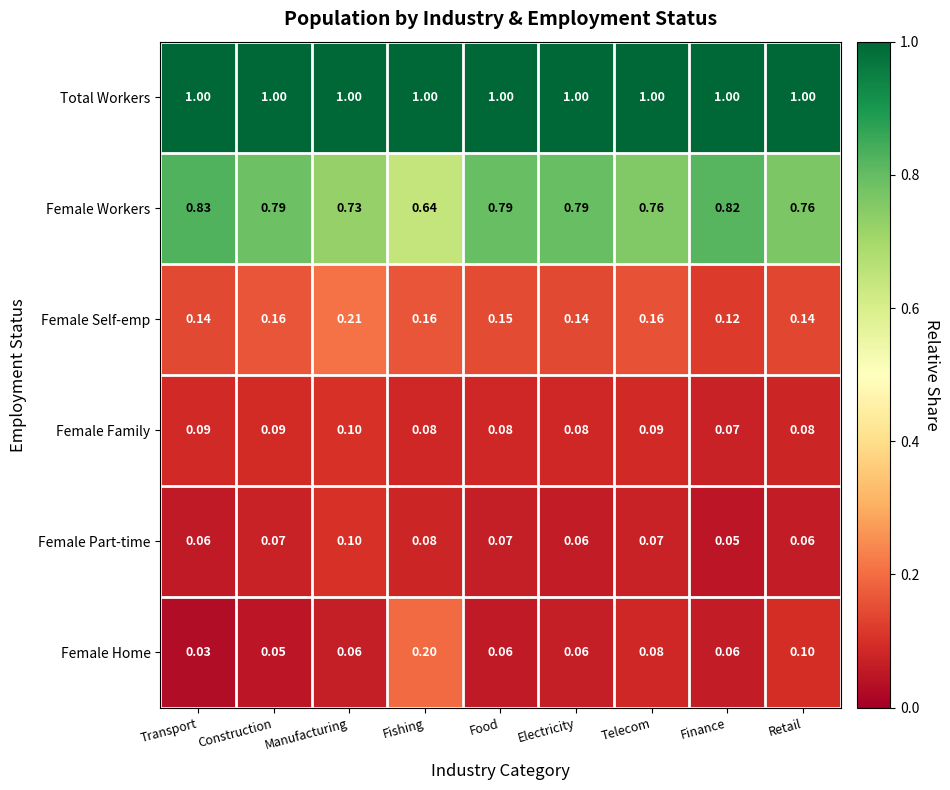

Rank the series at Finance from highest to lowest value.

Total Workers, Female Workers, Female Self-emp, Female Family, Female Home, Female Part-time